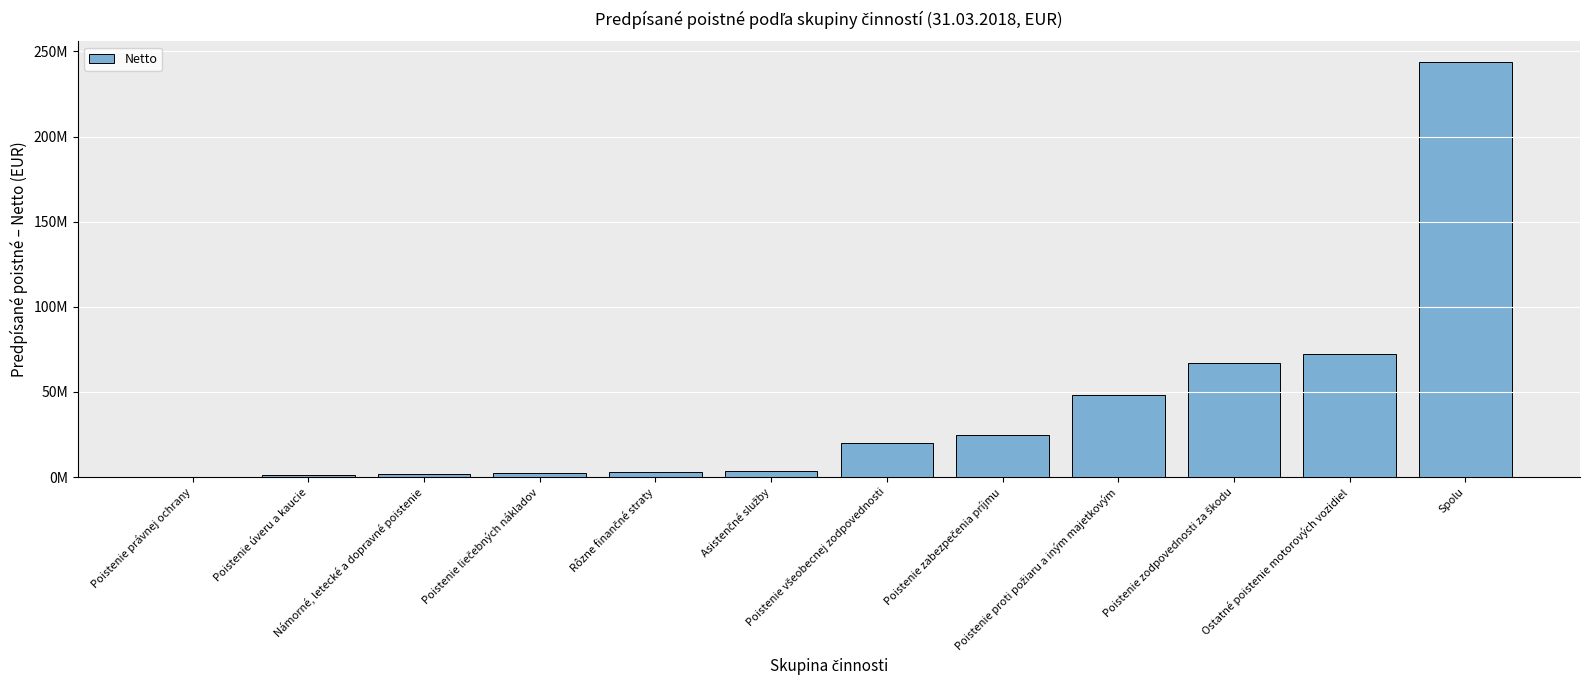

Rank the categories by value from lowest to highest.

Poistenie právnej ochrany, Poistenie úveru a kaucie, Námorné, letecké a dopravné poistenie, Poistenie liečebných nákladov, Rôzne finančné straty, Asistenčné služby, Poistenie všeobecnej zodpovednosti, Poistenie zabezpečenia príjmu, Poistenie proti požiaru a iným majetkovým, Poistenie zodpovednosti za škodu, Ostatné poistenie motorových vozidiel, Spolu